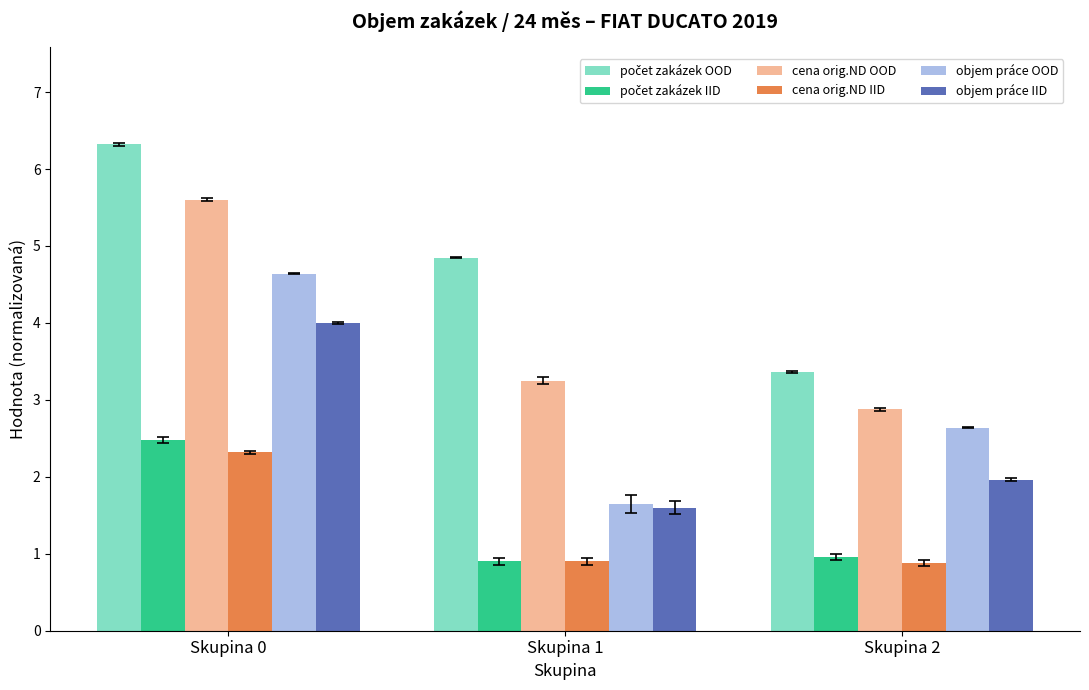

What is the difference between the maximum and minimum values in the cena orig.ND IID series?

1.4